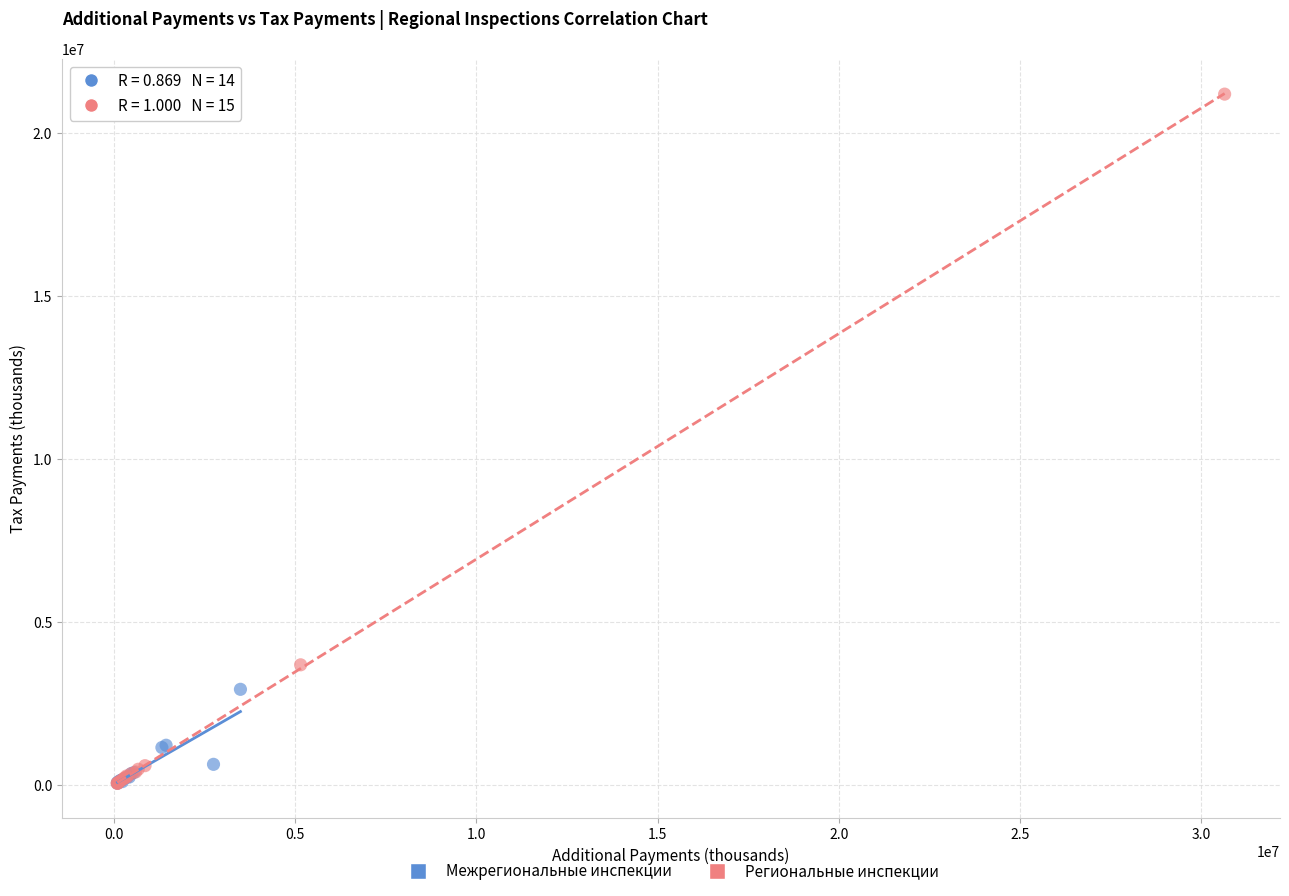

Which series reaches the maximum Y coordinate?

Региональные инспекции